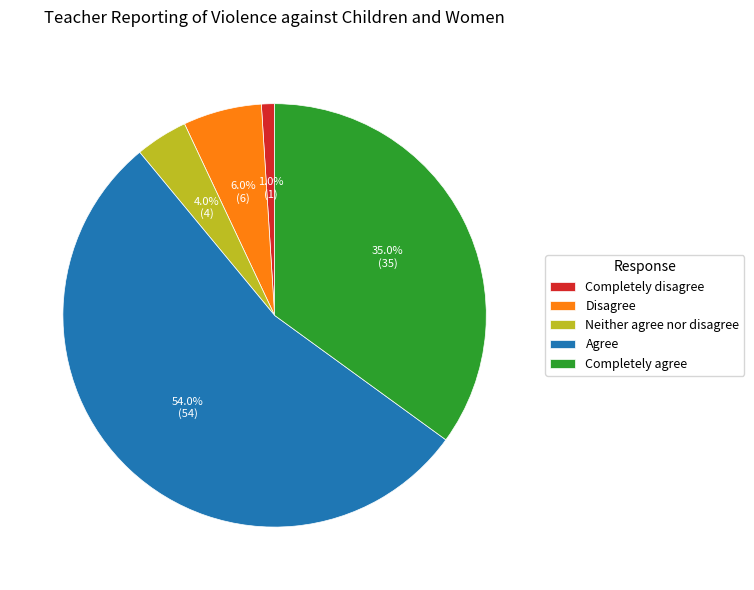

Rank the categories by value from lowest to highest.

Completely disagree, Neither agree nor disagree, Disagree, Completely agree, Agree